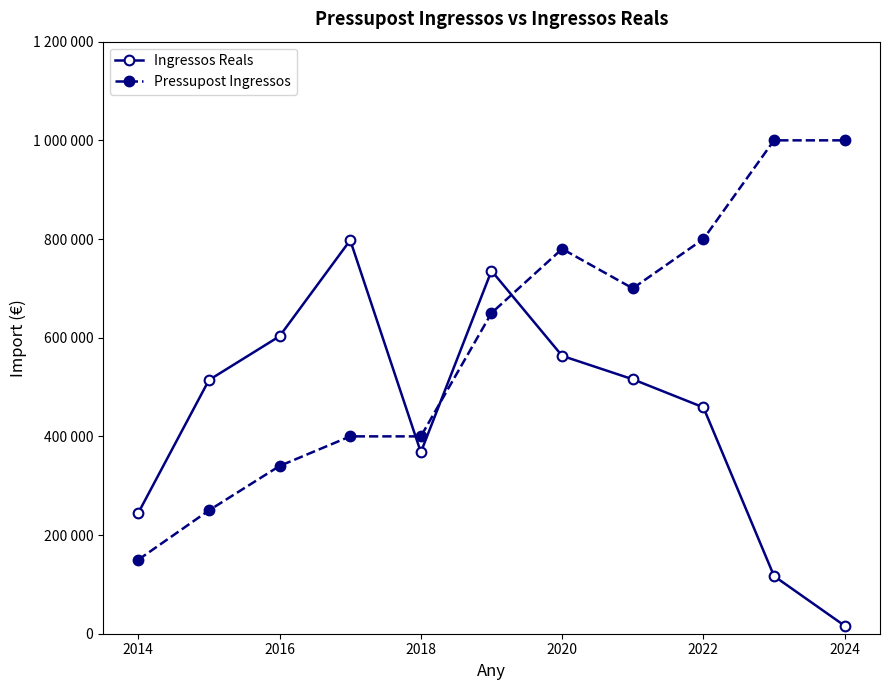

What are all the series names shown in the legend?

Ingressos Reals, Pressupost Ingressos